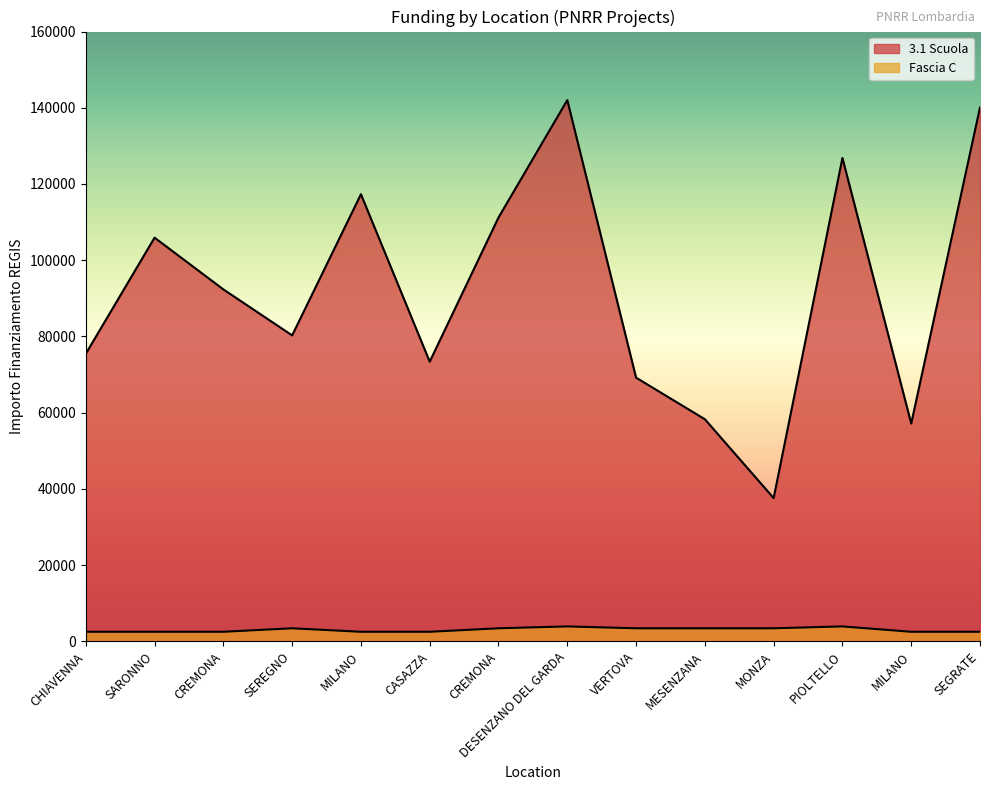

Which has a higher value, CREMONA or MILANO?

CREMONA